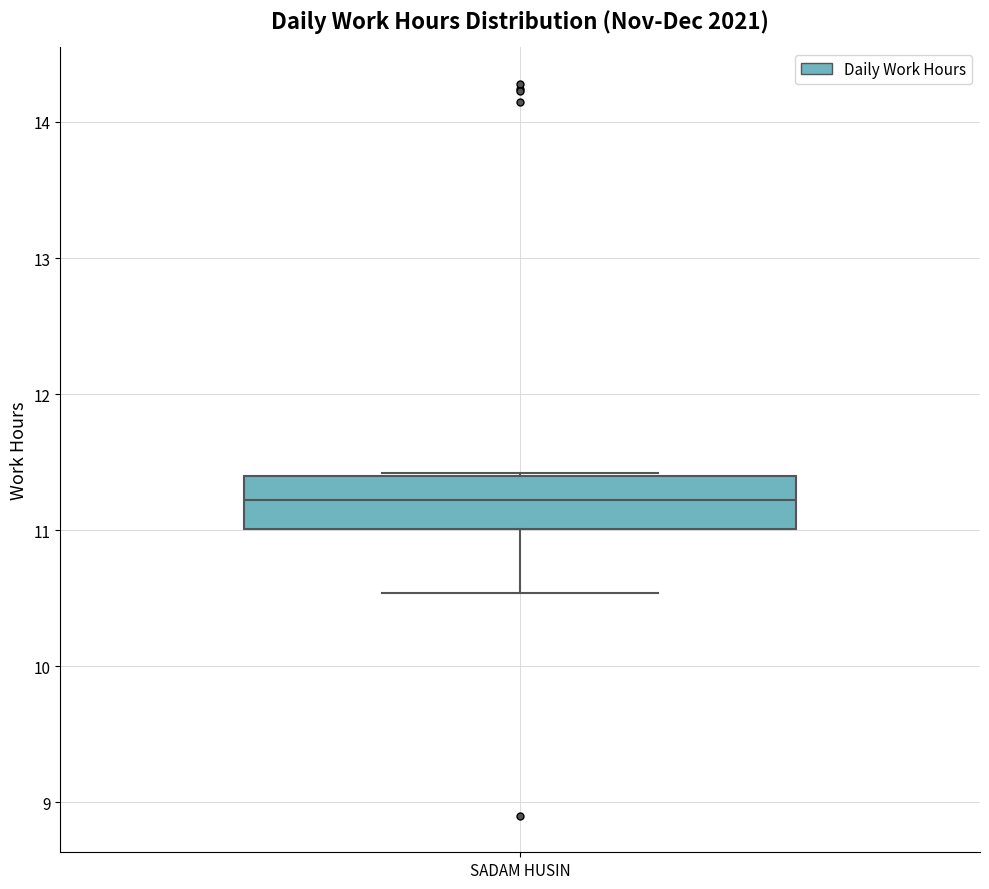

Where does the median line of the box for SADAM HUSIN sit on the y-axis? The values are not printed on the chart, so give them approximately, as read against the axis.

11.2